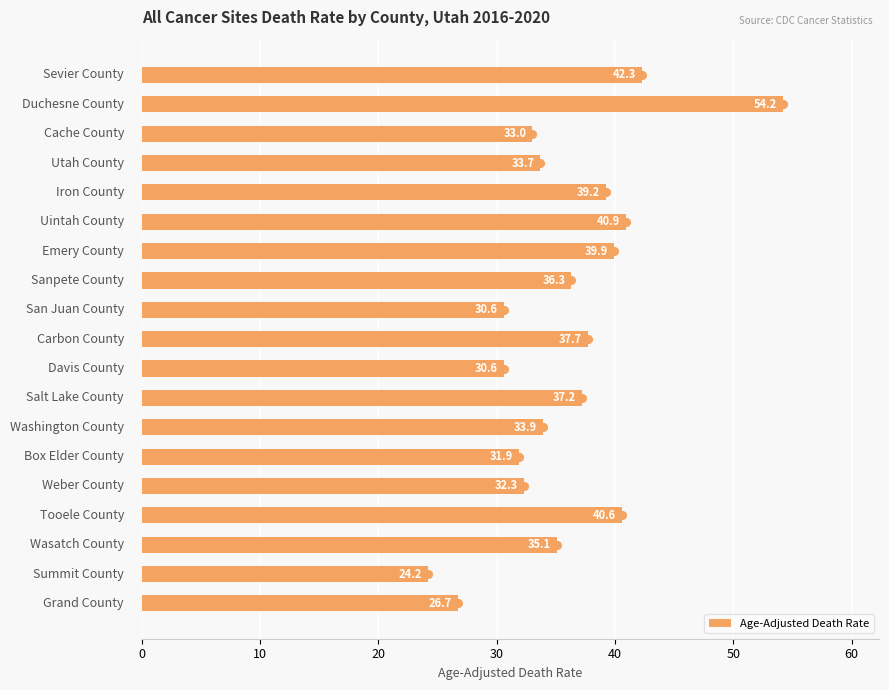

How many bars are there in total?

19